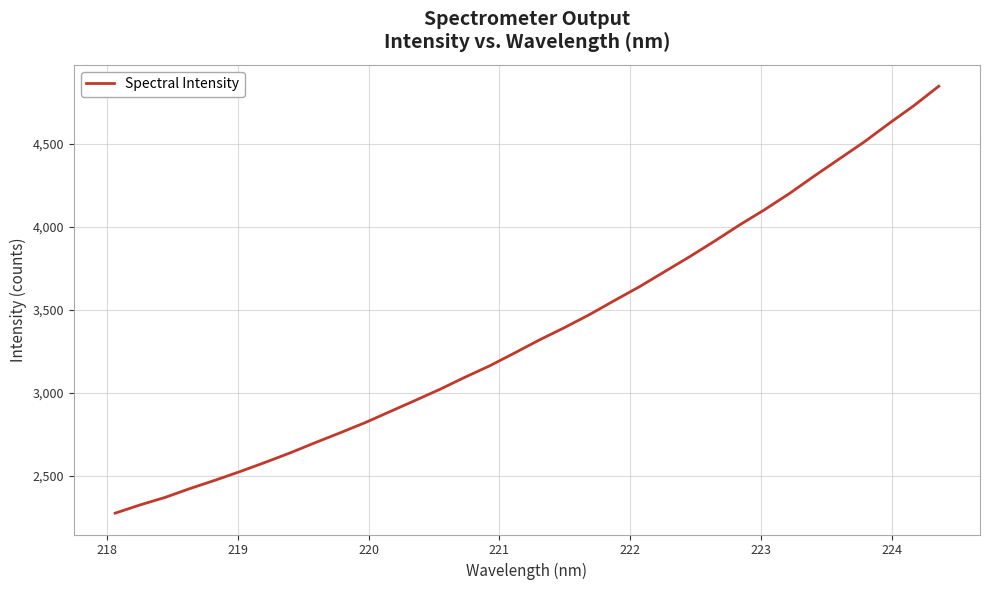

How many lines are shown in the chart?

1